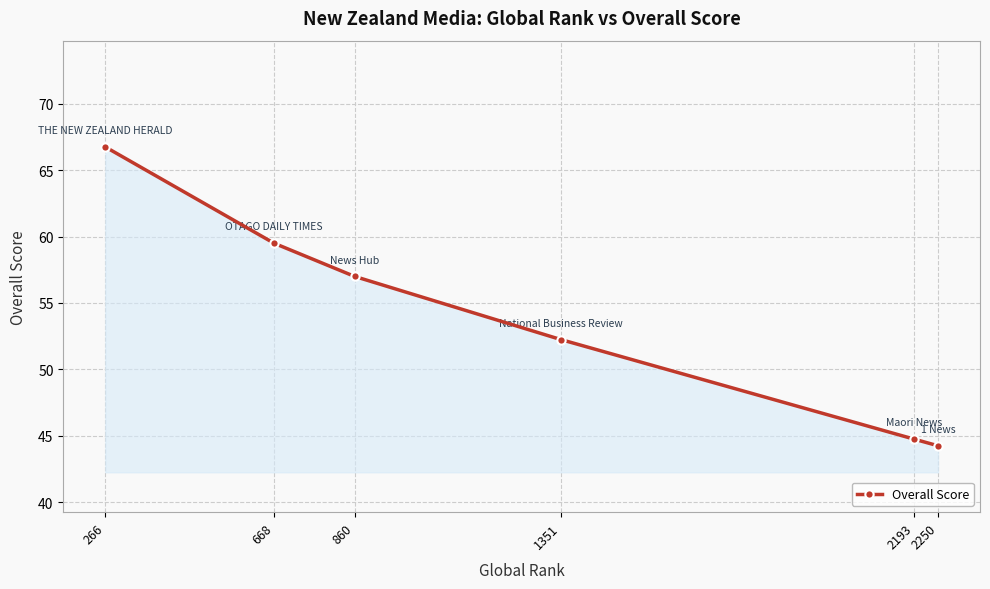

The chart shows a value of 77.5 at 1351. True or false?

False